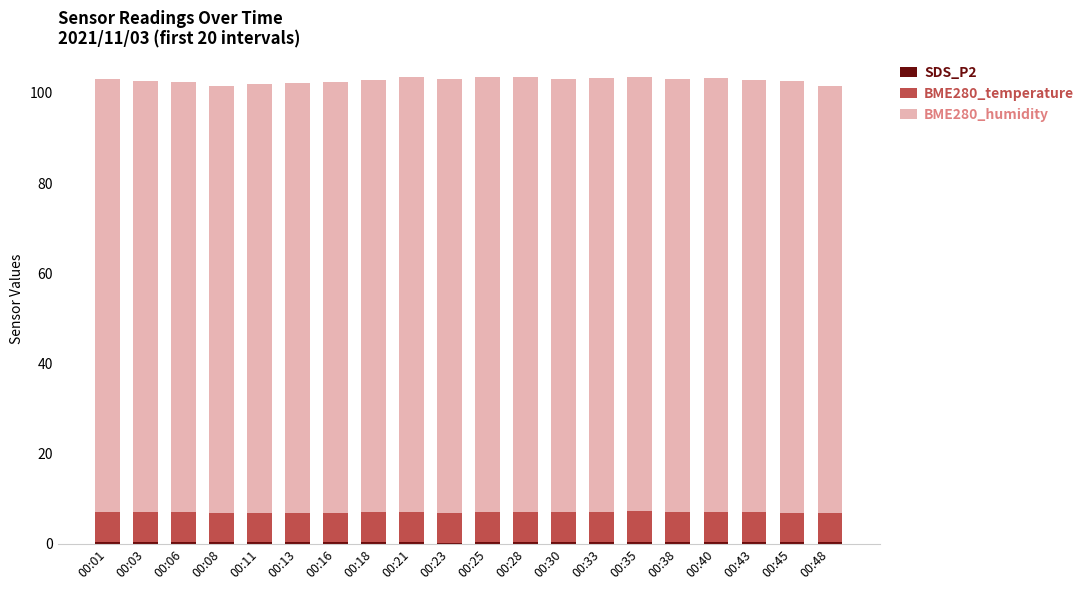

Are the bars horizontal?

No